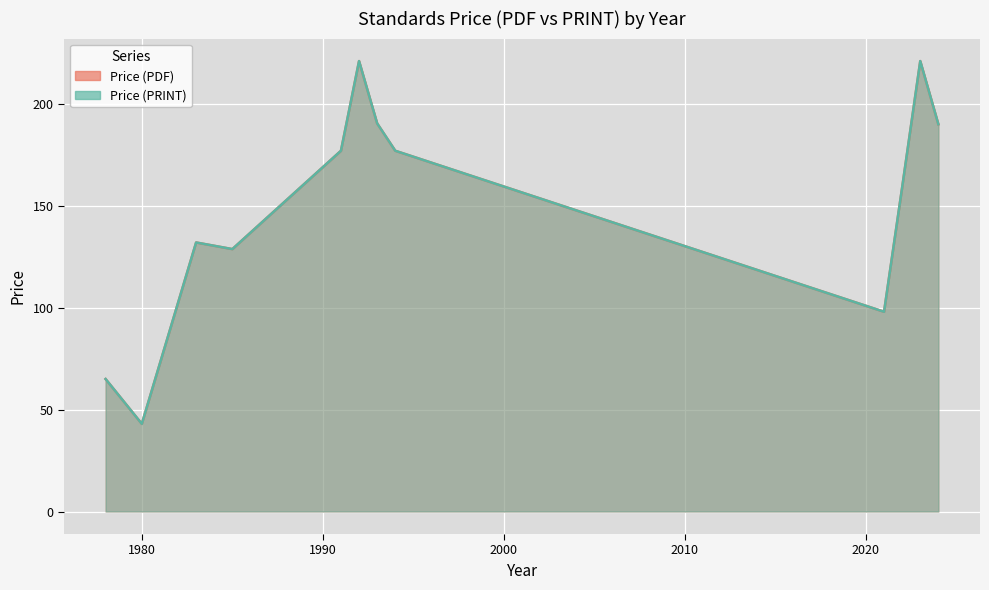

Does the chart display data point markers on the line(s)?

No